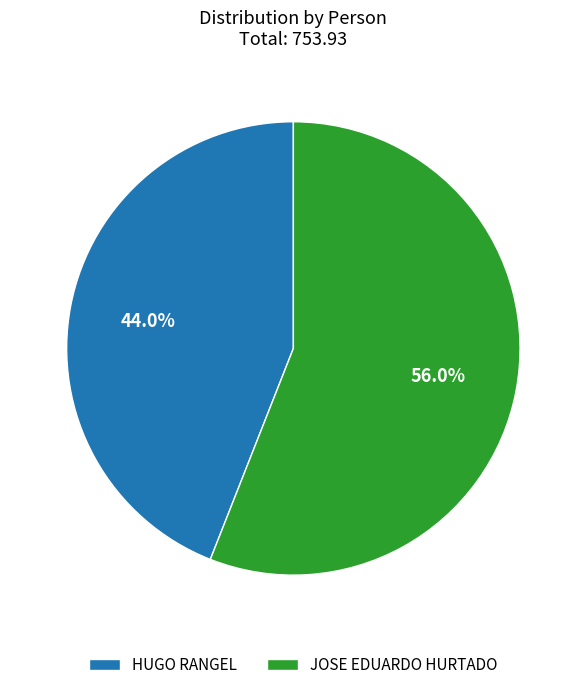

Approximately how many times larger is the value at JOSE EDUARDO HURTADO compared to HUGO RANGEL?

1.3